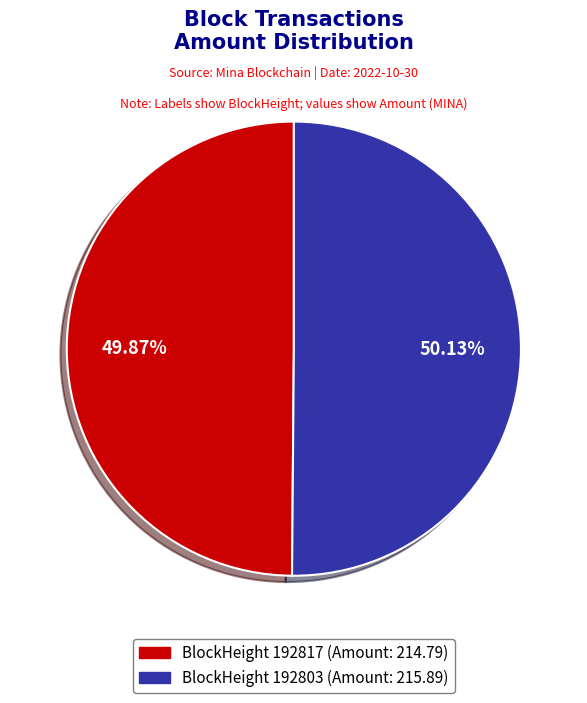

To the nearest percent, what is the average slice percentage?

50%